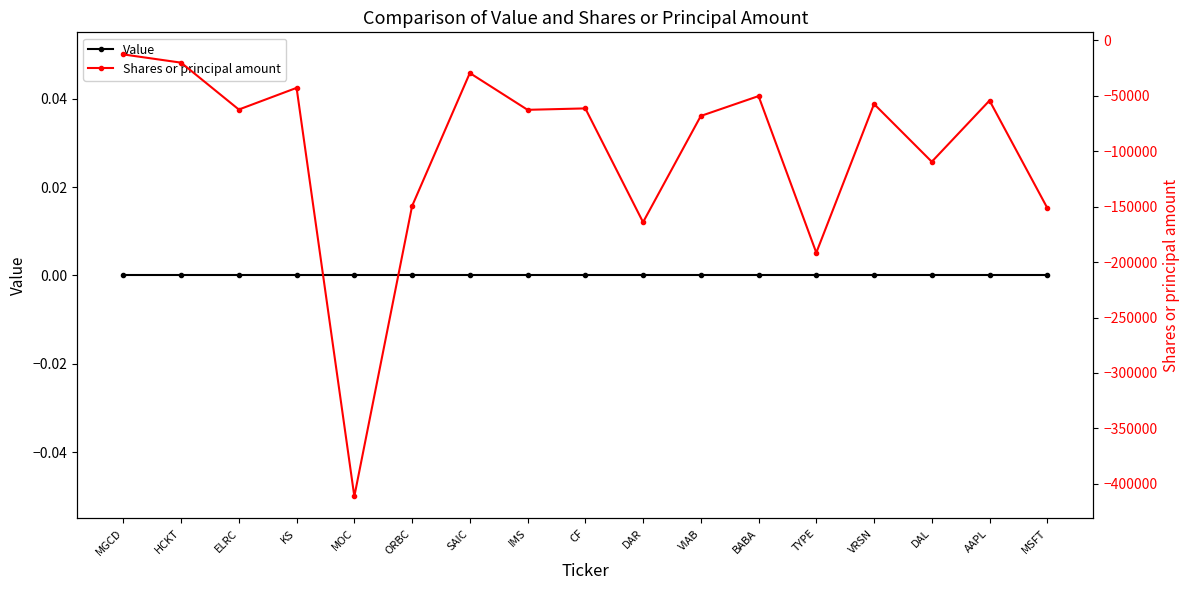

What value does the Shares or principal amount series have at SAIC, to the nearest 50?

-29400